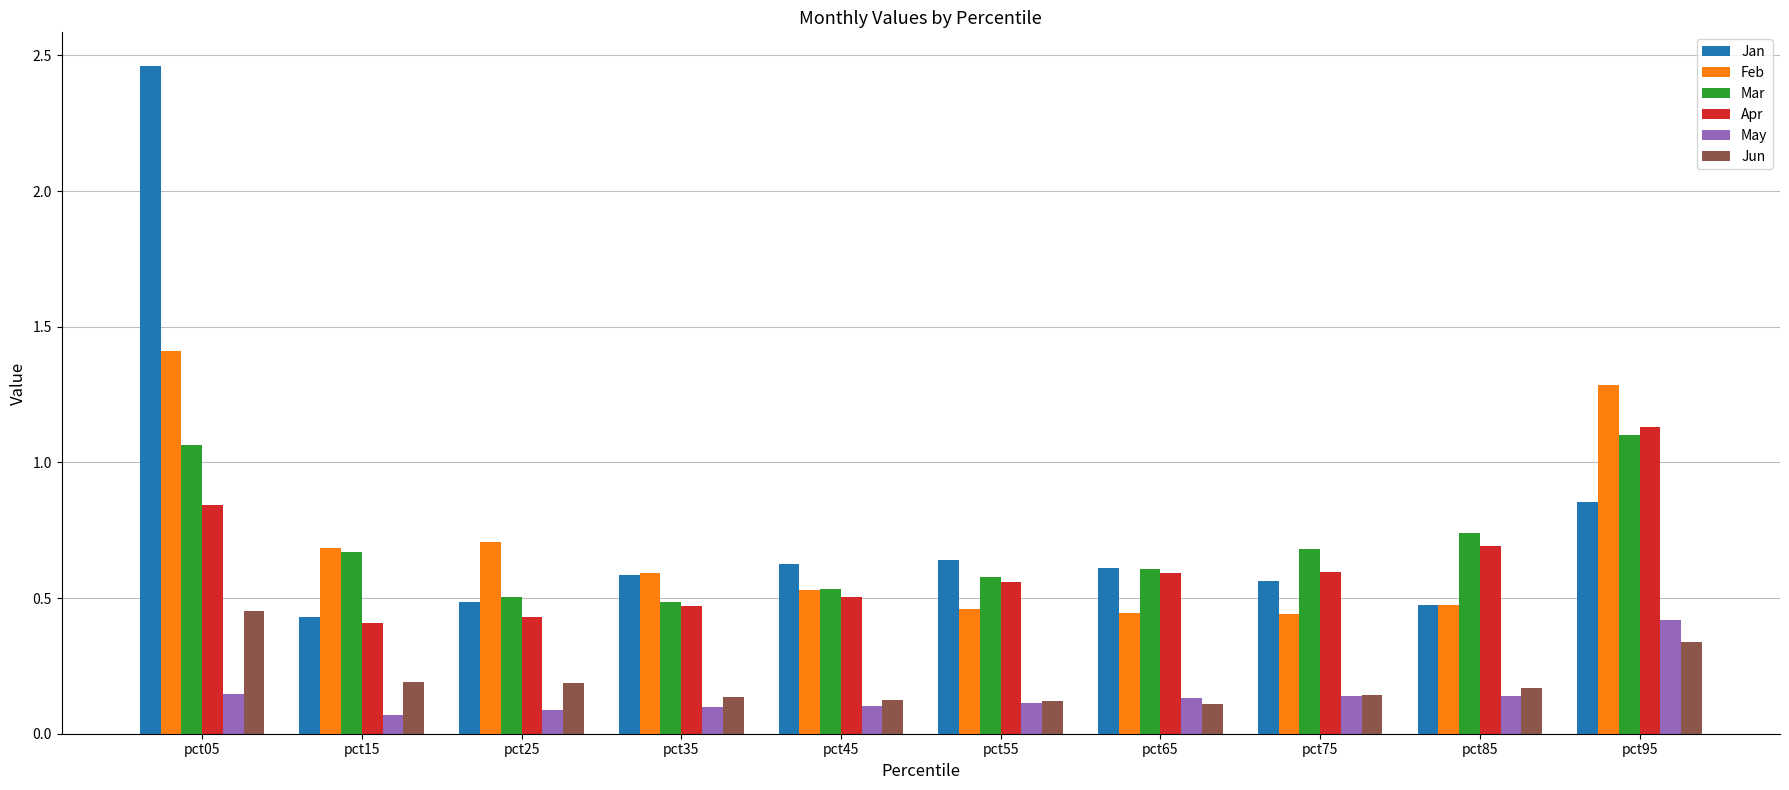

How many bars are there in each group?

6